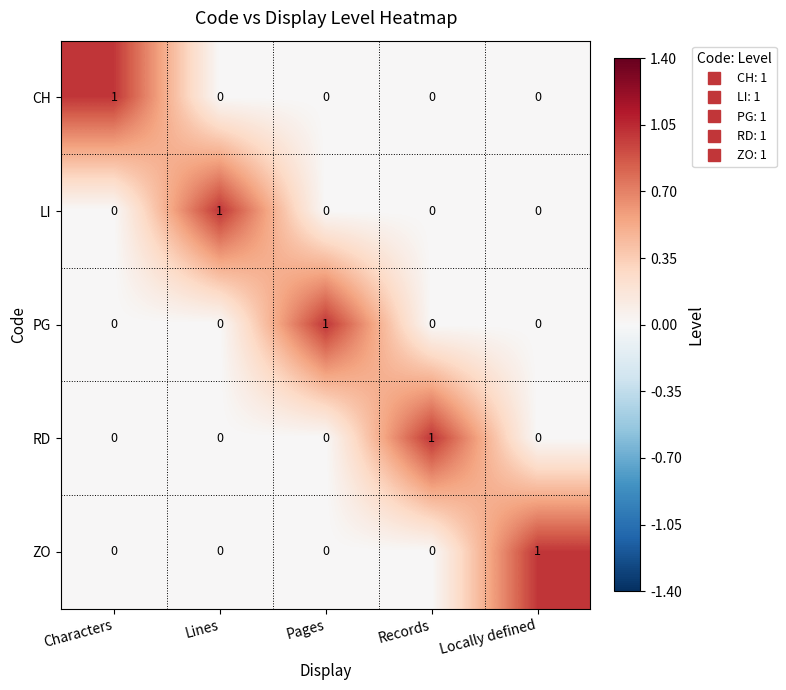

Reading left to right, transcribe all the data shown in this chart.

CH: 1	0	0	0	0
LI: 0	1	0	0	0
PG: 0	0	1	0	0
RD: 0	0	0	1	0
ZO: 0	0	0	0	1